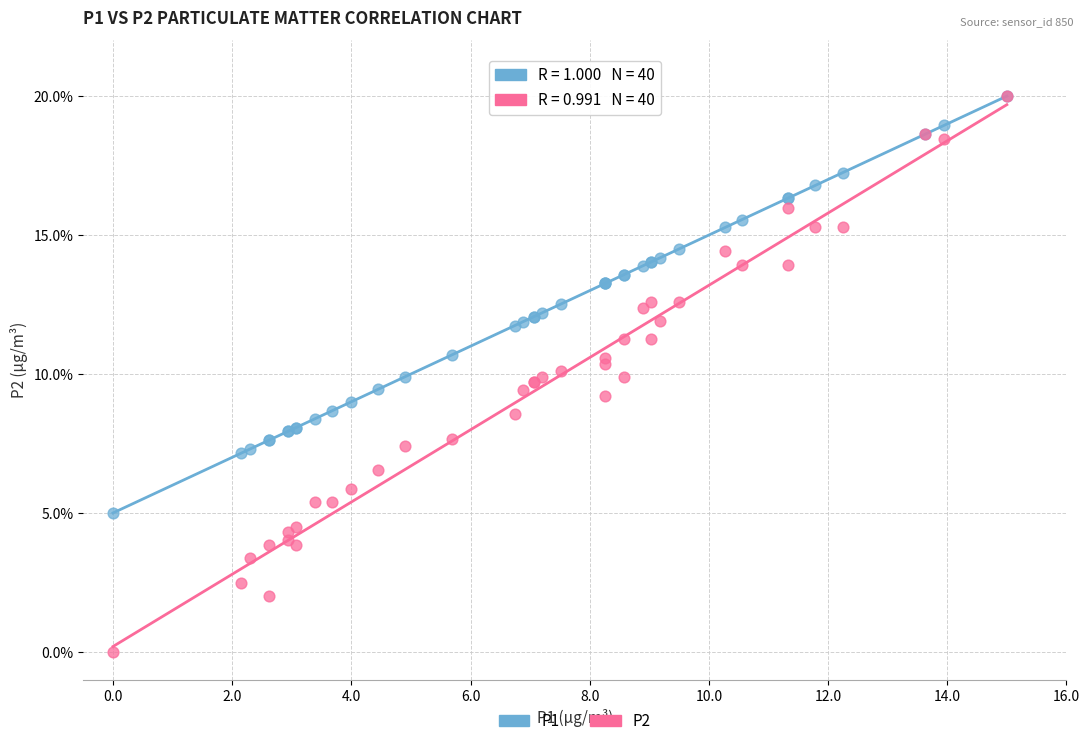

Which series has the widest spread of Y values?

P2